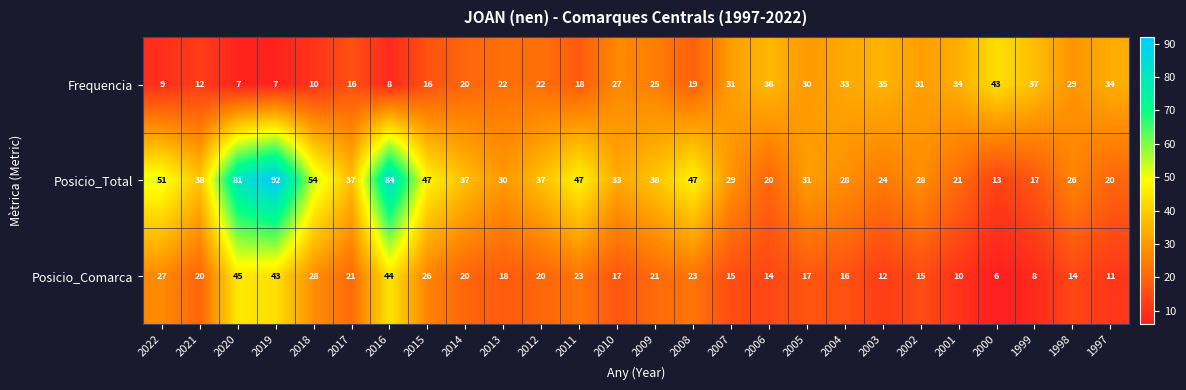

At 2012, list the series in order from largest to smallest.

Posicio_Total, Frequencia, Posicio_Comarca